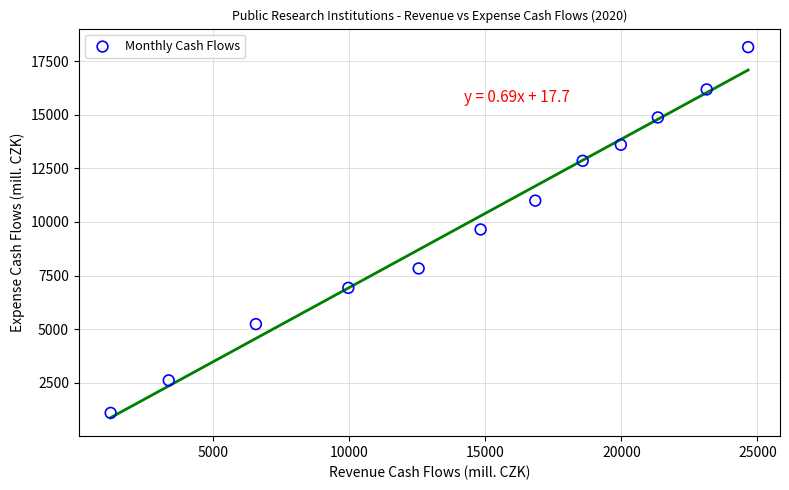

What is the range of X values (max minus min)?

23430.9